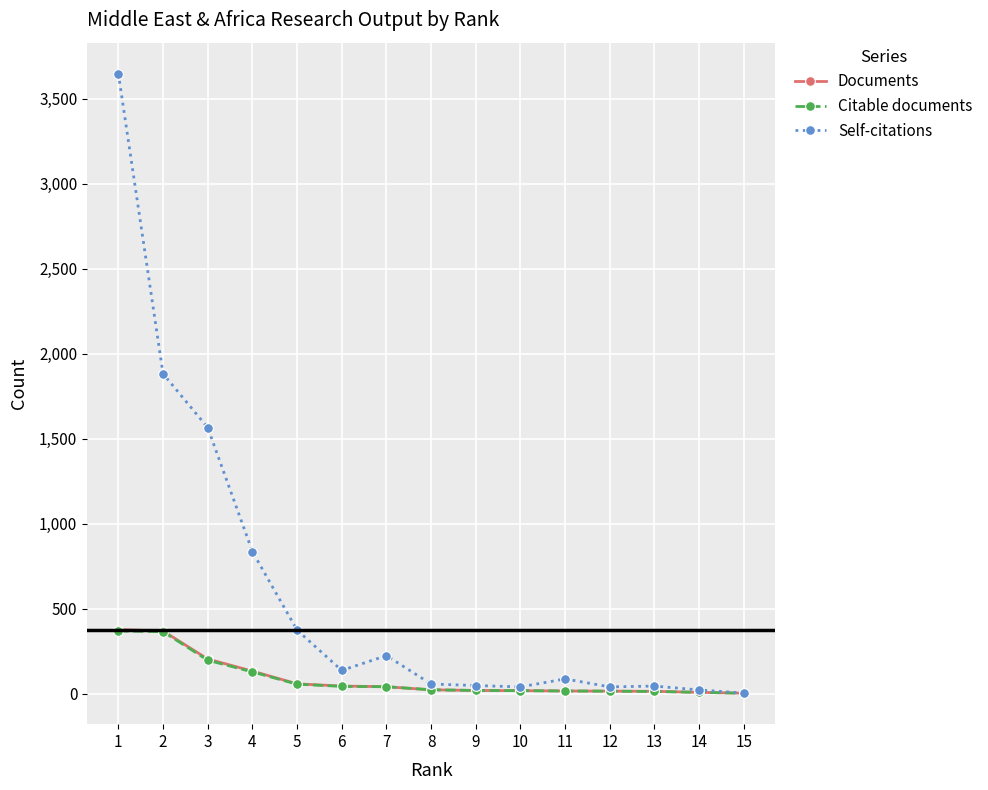

Which series has the largest total across all categories?

Self-citations